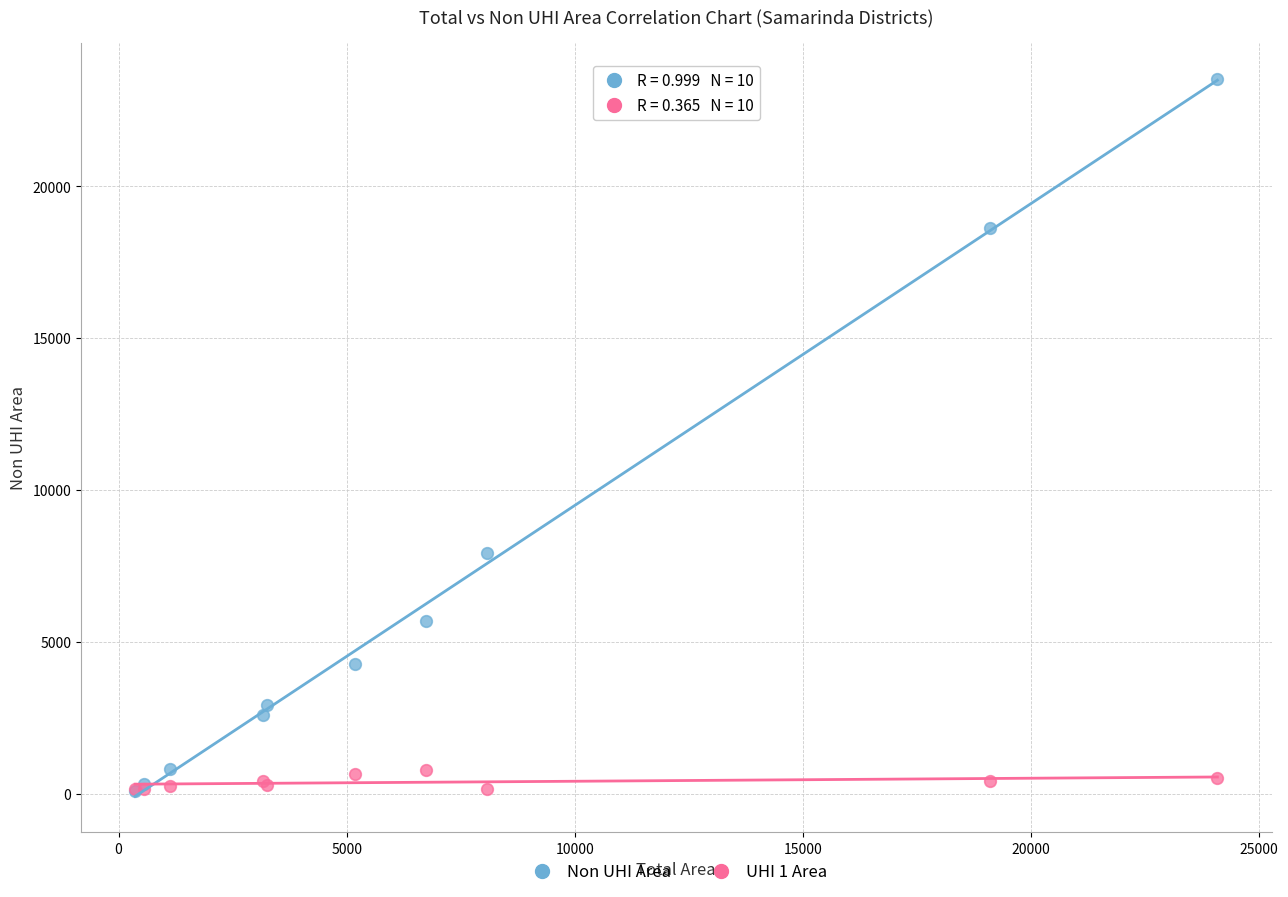

Across all series, what Y value is closest to 11813?

7913.8